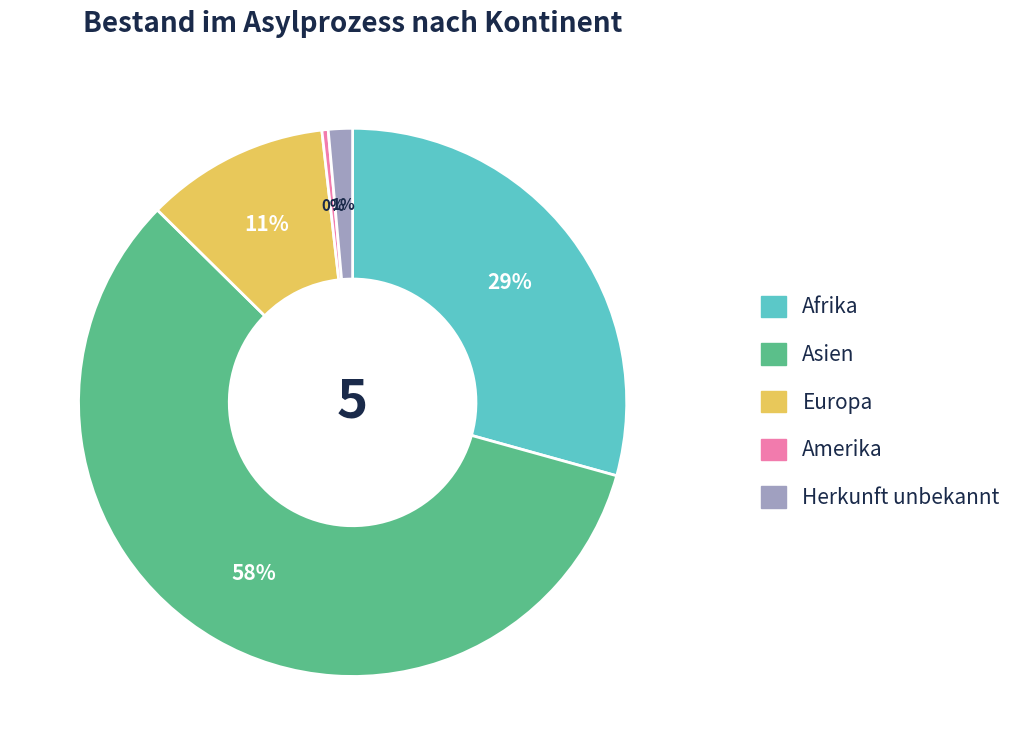

To the nearest percent, what is the combined percentage of Afrika and Europa?

40%